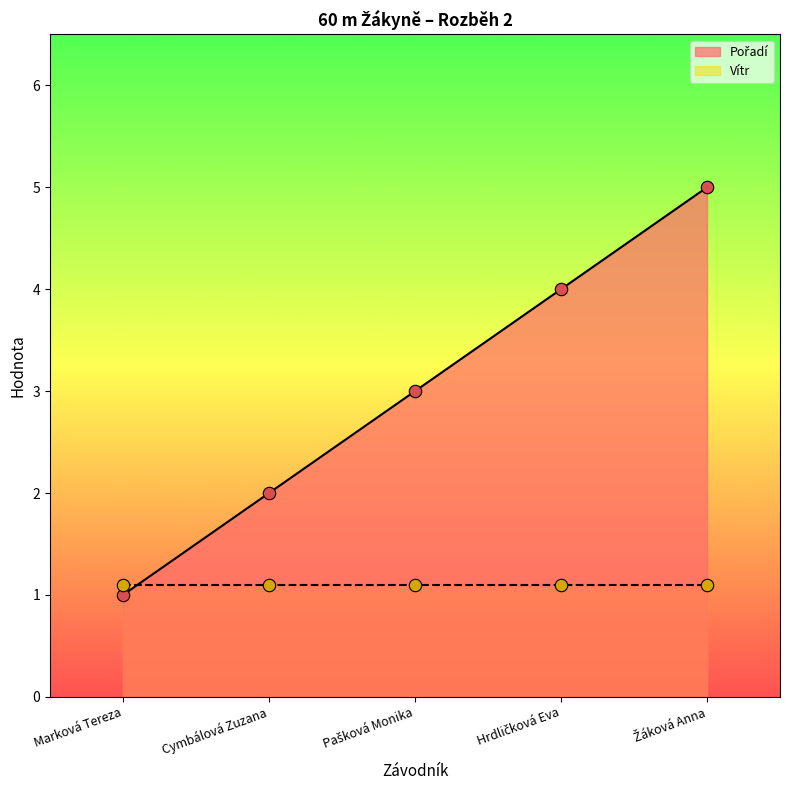

Approximately how many times larger is the value at Hrdličková Eva compared to Marková Tereza?

4.0